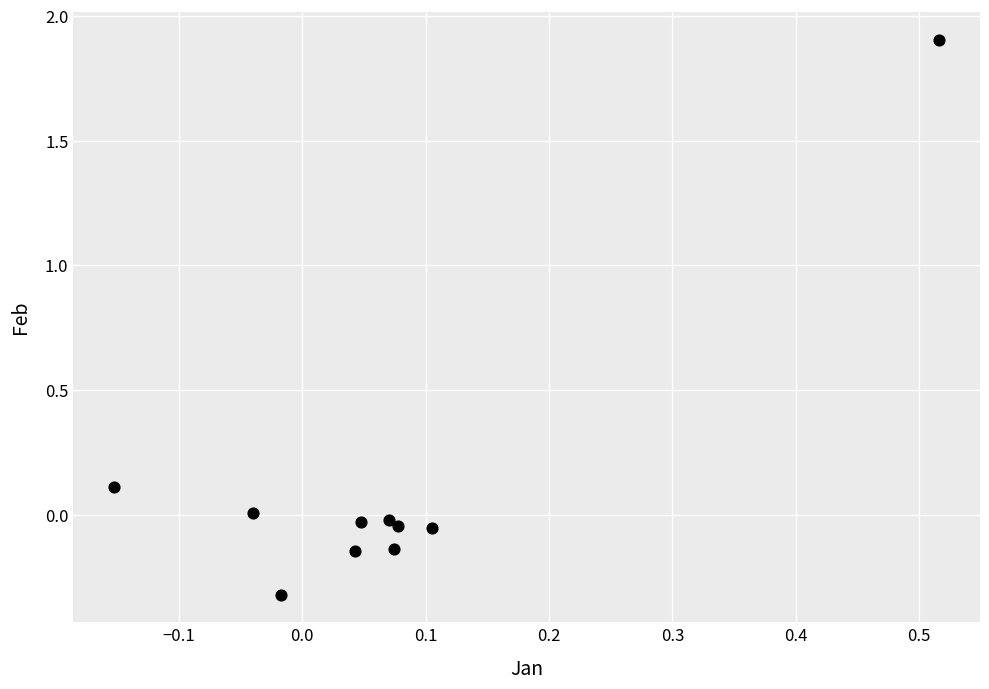

What is the range of Y values (max minus min)?

2.2